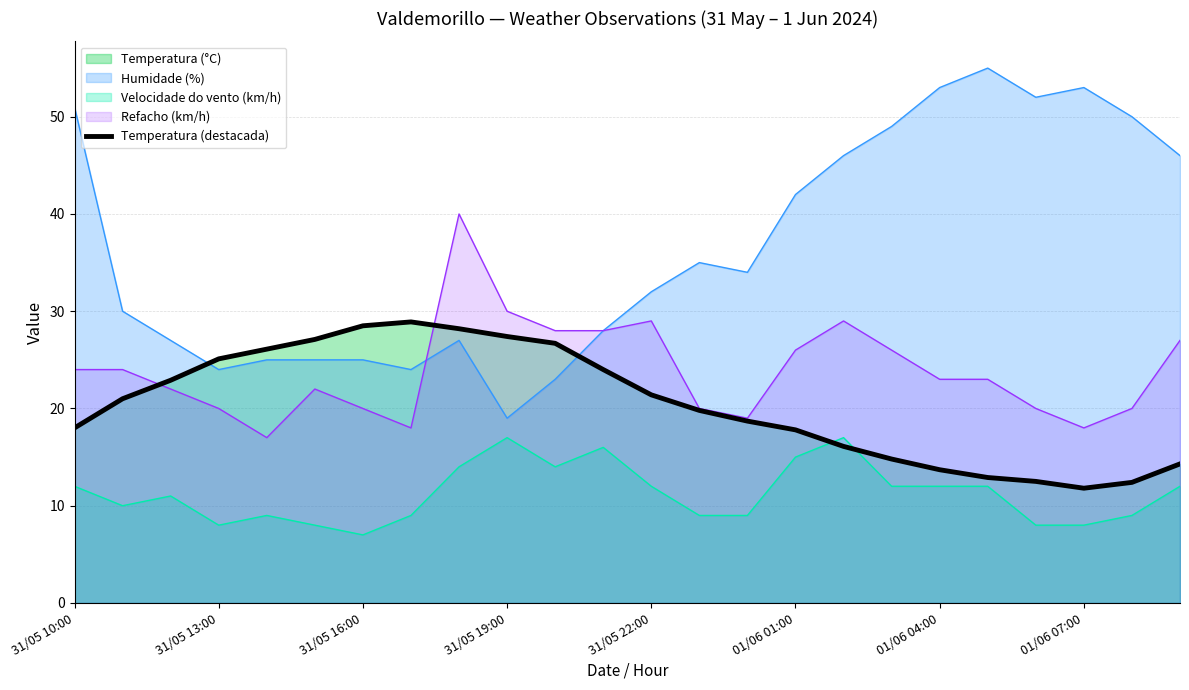

What position from the right is 19?

5